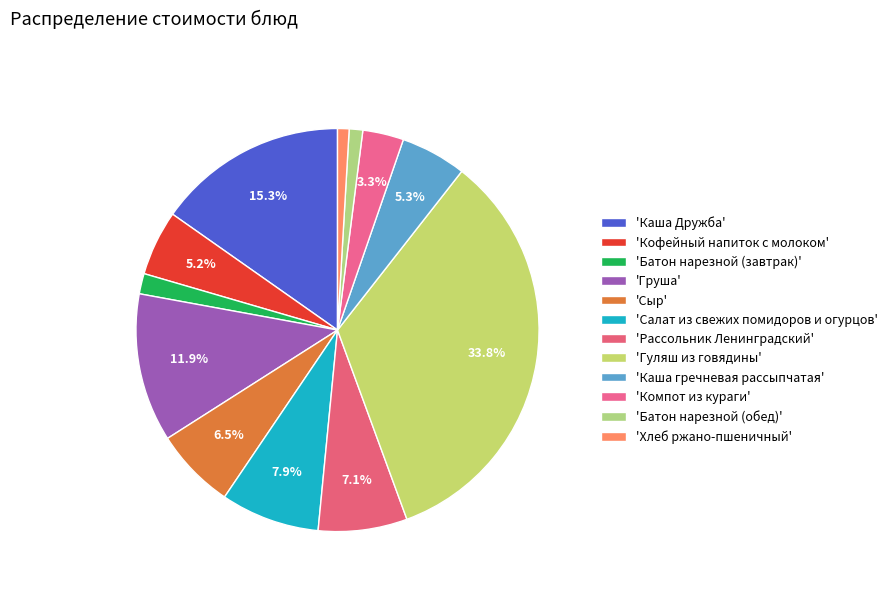

How many segments does this pie chart have?

12